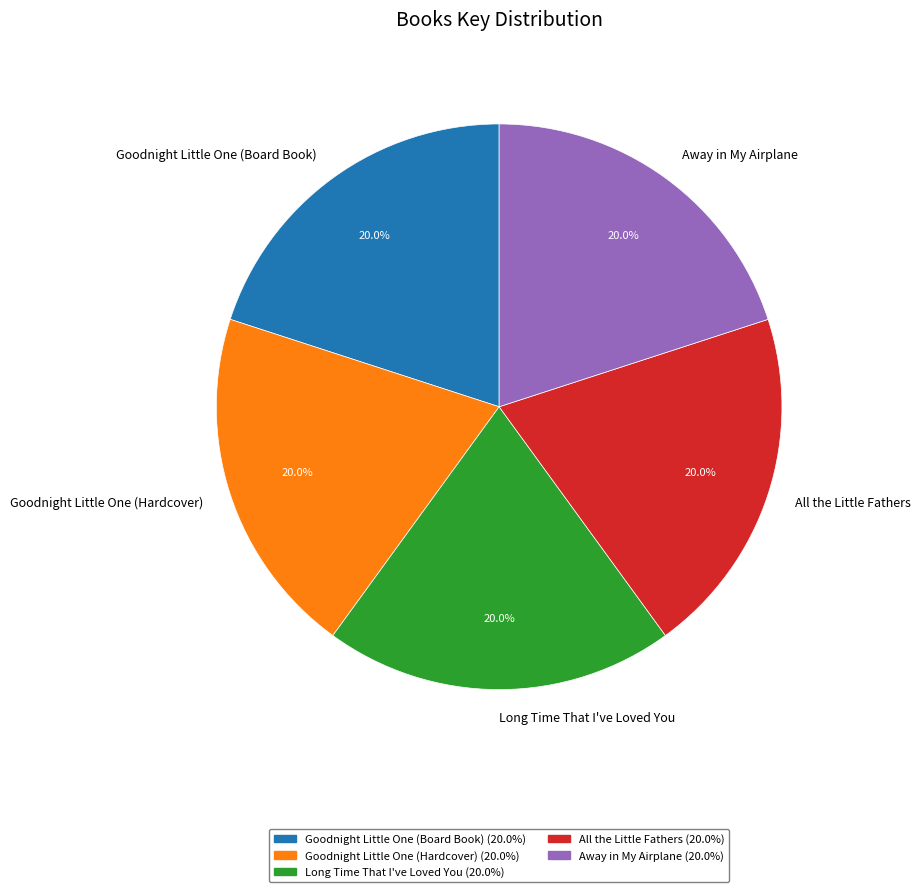

The All the Little Fathers slice represents 20% of the pie. True or false?

True